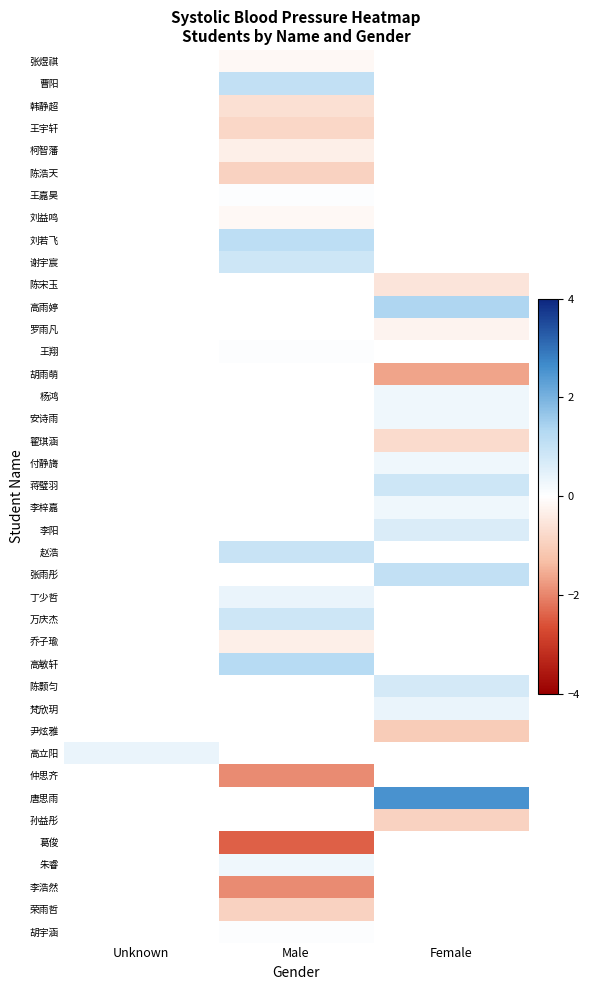

How many data points in 韩静超 are less than 0?

1